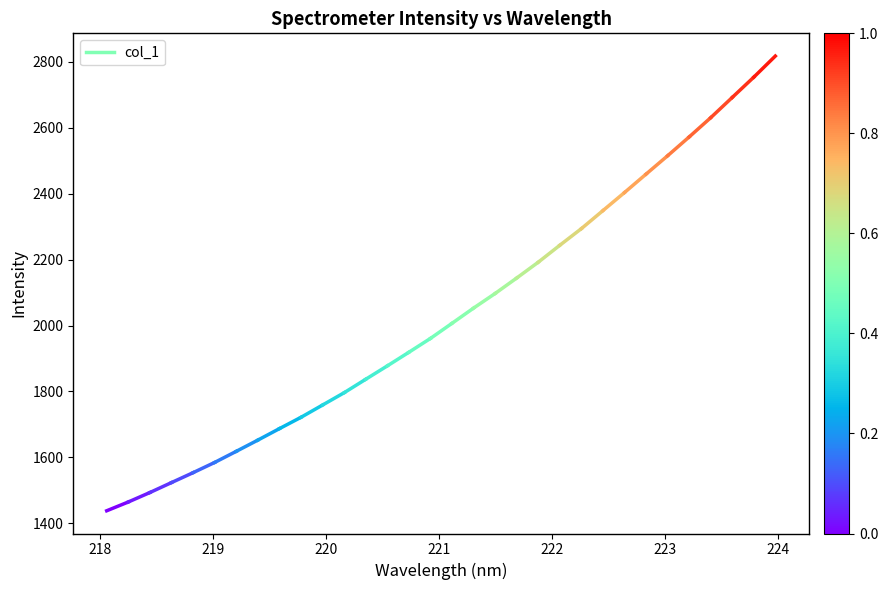

How many values are below 1465?

1